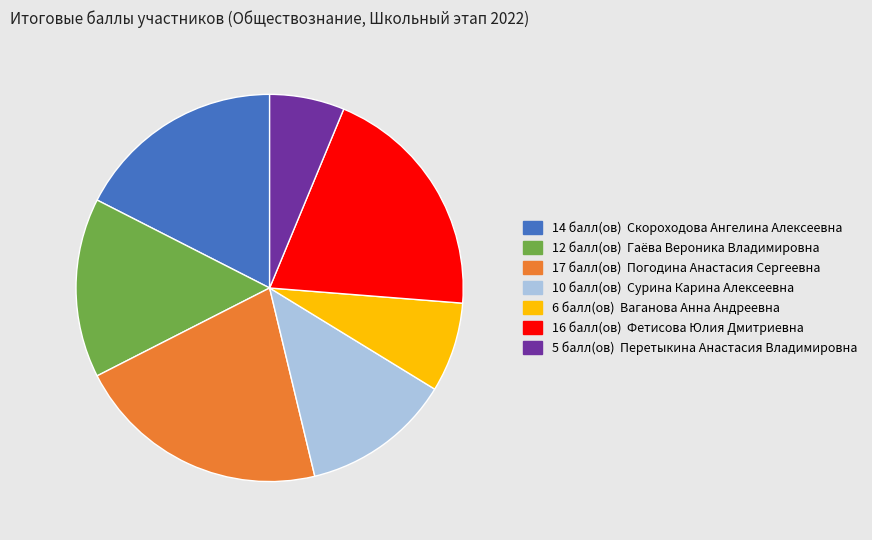

Does any single category account for the majority?

No